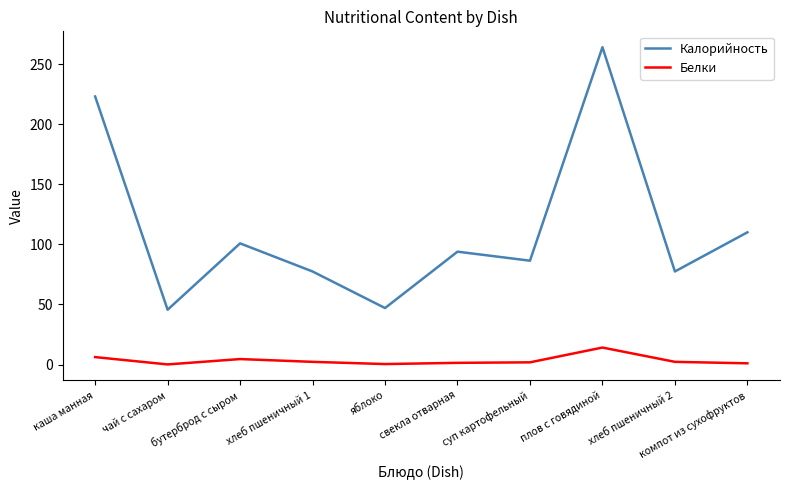

Rank the series at свекла отварная from lowest to highest value.

Белки, Калорийность